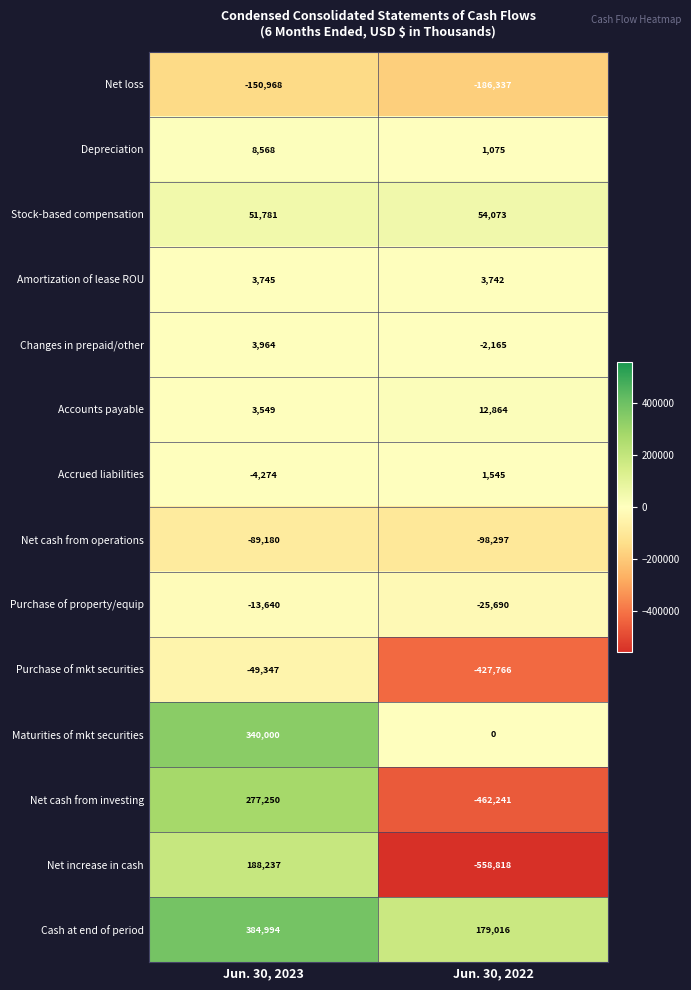

Reading left to right, what are all the values shown in this chart?

Net loss: -150968	-186337
Depreciation: 8568	1075
Stock-based compensation: 51781	54073
Amortization of lease ROU: 3745	3742
Changes in prepaid/other: 3964	-2165
Accounts payable: 3549	12864
Accrued liabilities: -4274	1545
Net cash from operations: -89180	-98297
Purchase of property/equip: -13640	-25690
Purchase of mkt securities: -49347	-427766
Maturities of mkt securities: 340000	0
Net cash from investing: 277250	-462241
Net increase in cash: 188237	-558818
Cash at end of period: 384994	179016